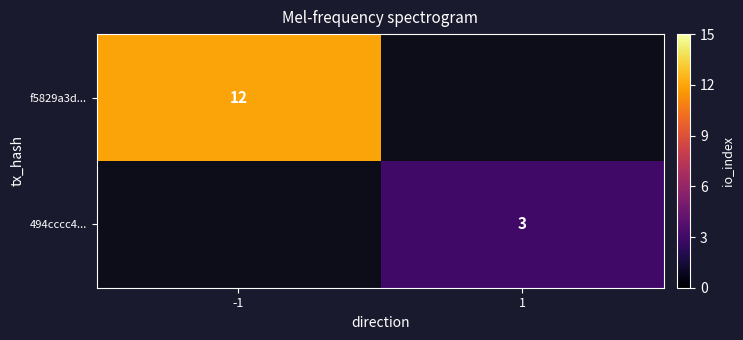

The value of f5829a3d... at -1 is 17. True or false?

False